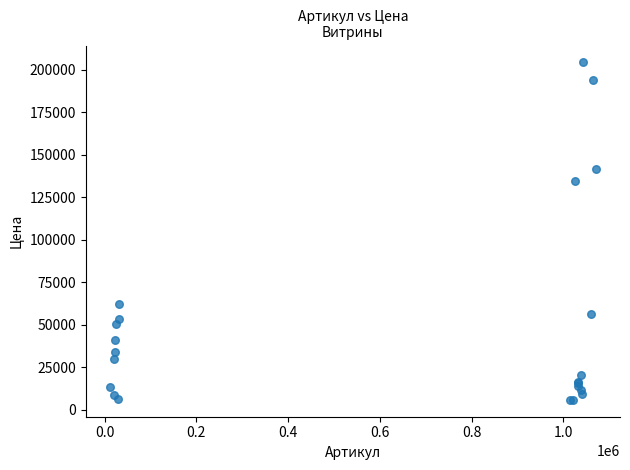

What Y value in the scatter plot is closest to 105041?

134345